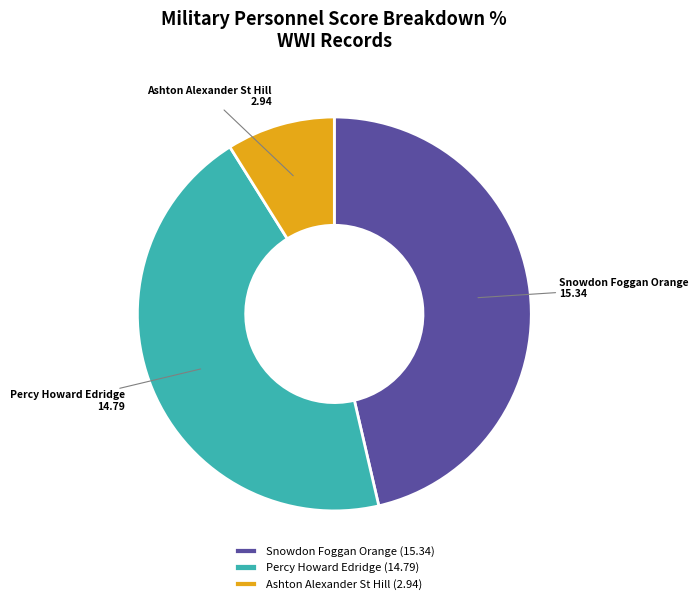

What is the largest slice in the pie chart?

Snowdon Foggan Orange (15.34)